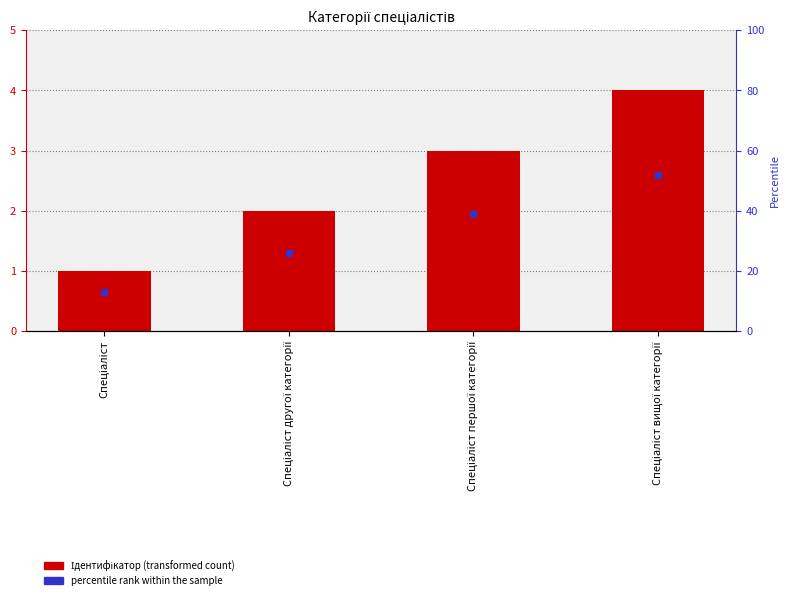

What is the label of the 3rd bar from the left?

Спеціаліст першої категорії